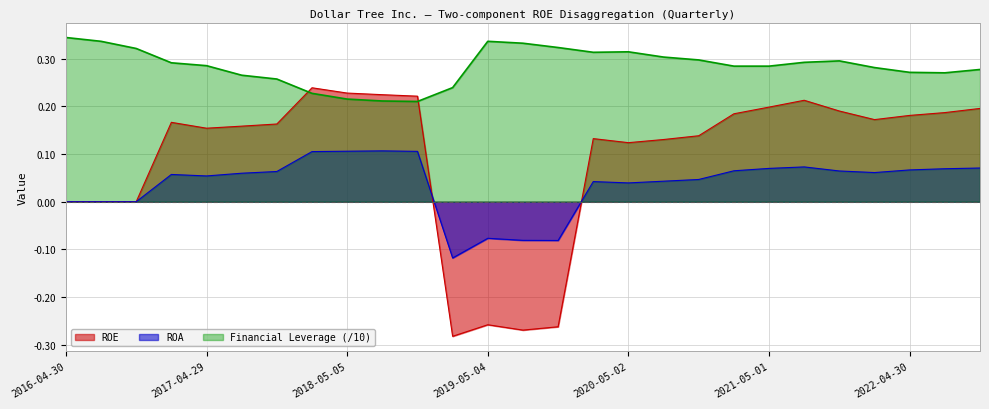

True or false: Financial Leverage and ROA intersect in this chart.

False